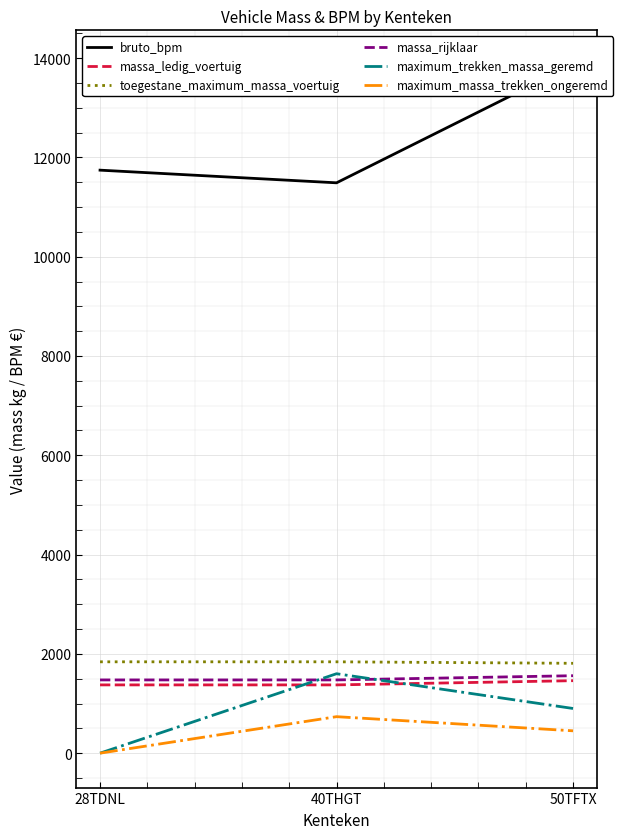

How many values in the bruto_bpm series exceed 11743?

1